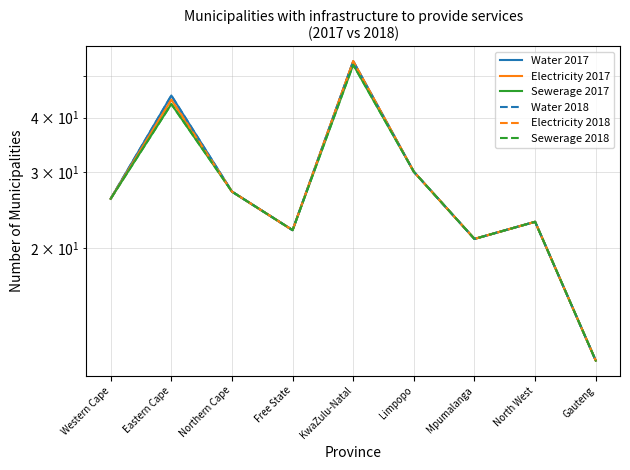

In Sewerage 2017, how many points are lower than both neighbors (excluding endpoints)?

2